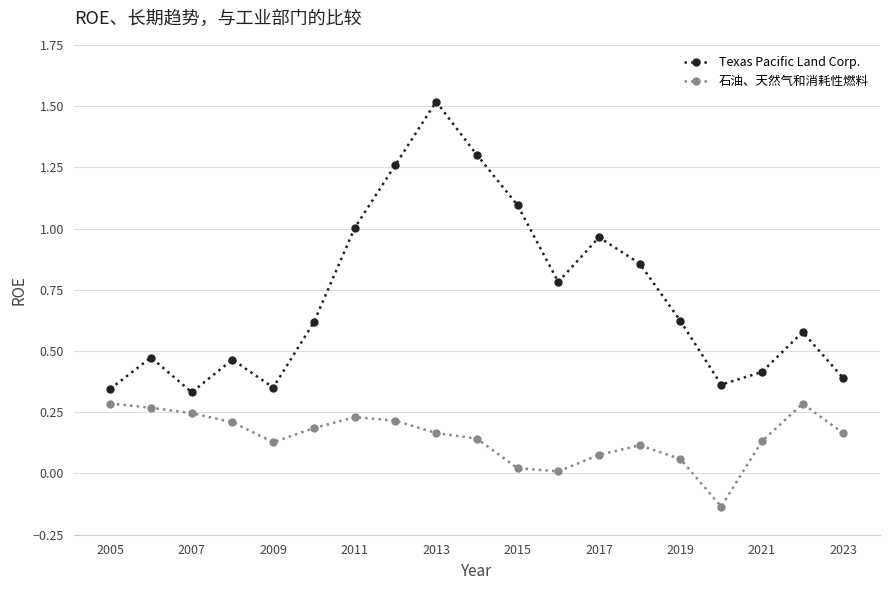

Rank the series by their maximum value, from lowest to highest.

石油、天然气和消耗性燃料, Texas Pacific Land Corp.